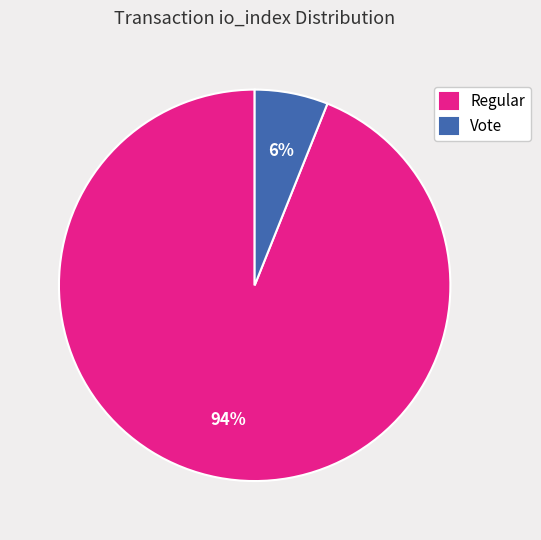

Rank the categories by value from highest to lowest.

Regular, Vote